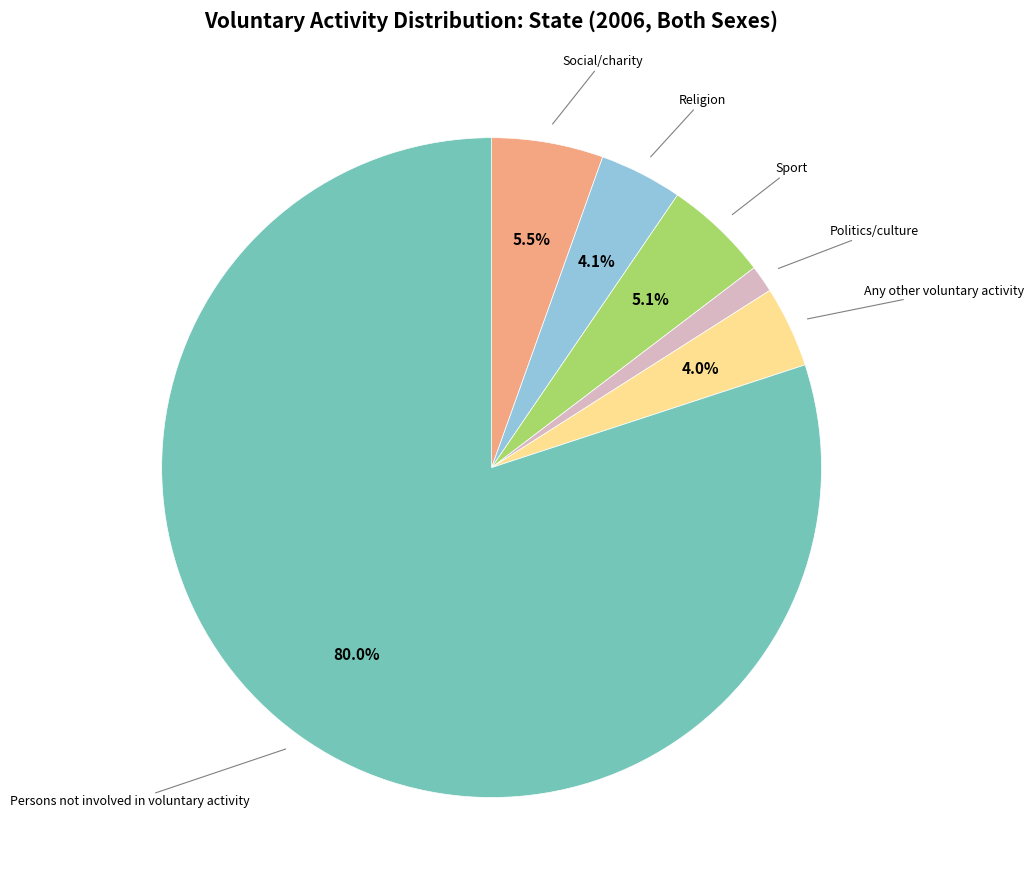

Count the number of slices in the pie.

6